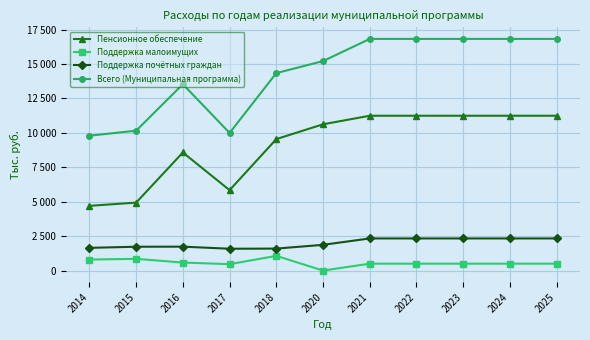

What are all the series names shown in the legend?

Пенсионное обеспечение, Поддержка малоимущих, Поддержка почётных граждан, Всего (Муниципальная программа)